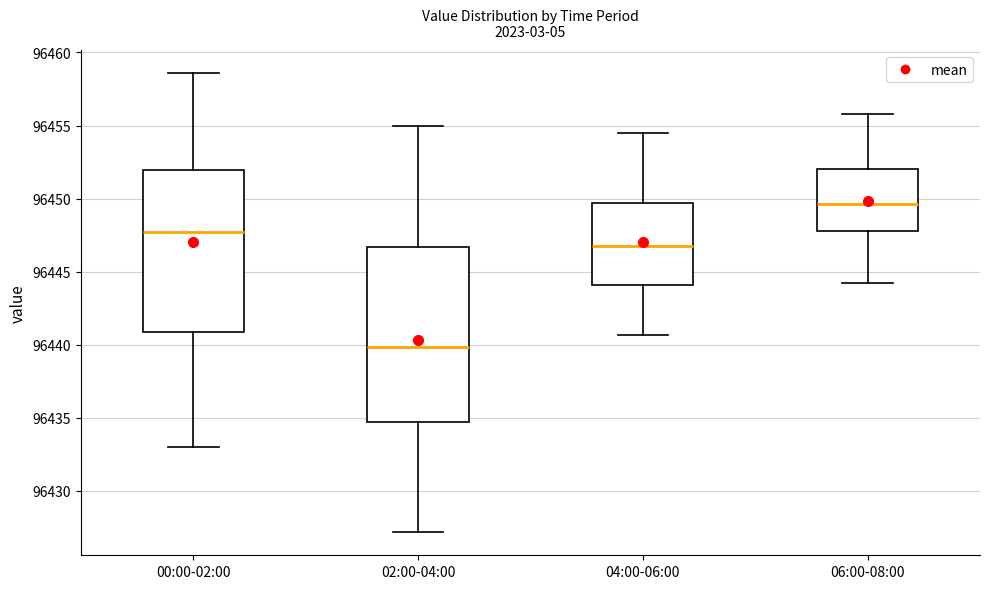

Reading left to right, transcribe this box plot: for each box, give where its median line is, the range the box spans, and where its two whiskers end, as read against the y-axis. The values are not printed on the chart, so give them approximately, as read against the axis.

00:00-02:00: median 96447.5, box 96441.0 to 96452.0, whiskers 96433.0 to 96458.5
02:00-04:00: median 96440.0, box 96434.5 to 96446.5, whiskers 96427.0 to 96455.0
04:00-06:00: median 96446.5, box 96444.0 to 96449.5, whiskers 96440.5 to 96454.5
06:00-08:00: median 96449.5, box 96448.0 to 96452.0, whiskers 96444.5 to 96456.0